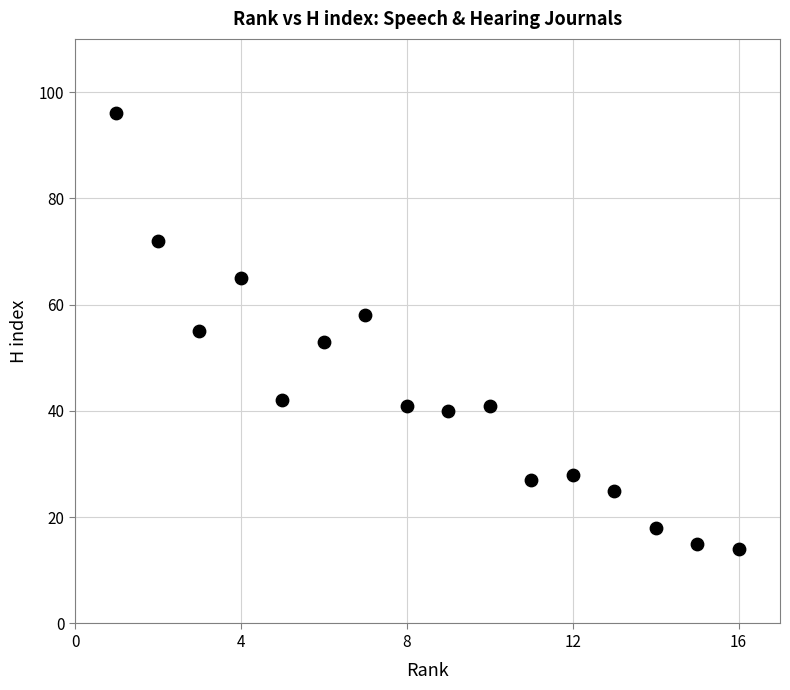

What is the range of X values (max minus min)?

15